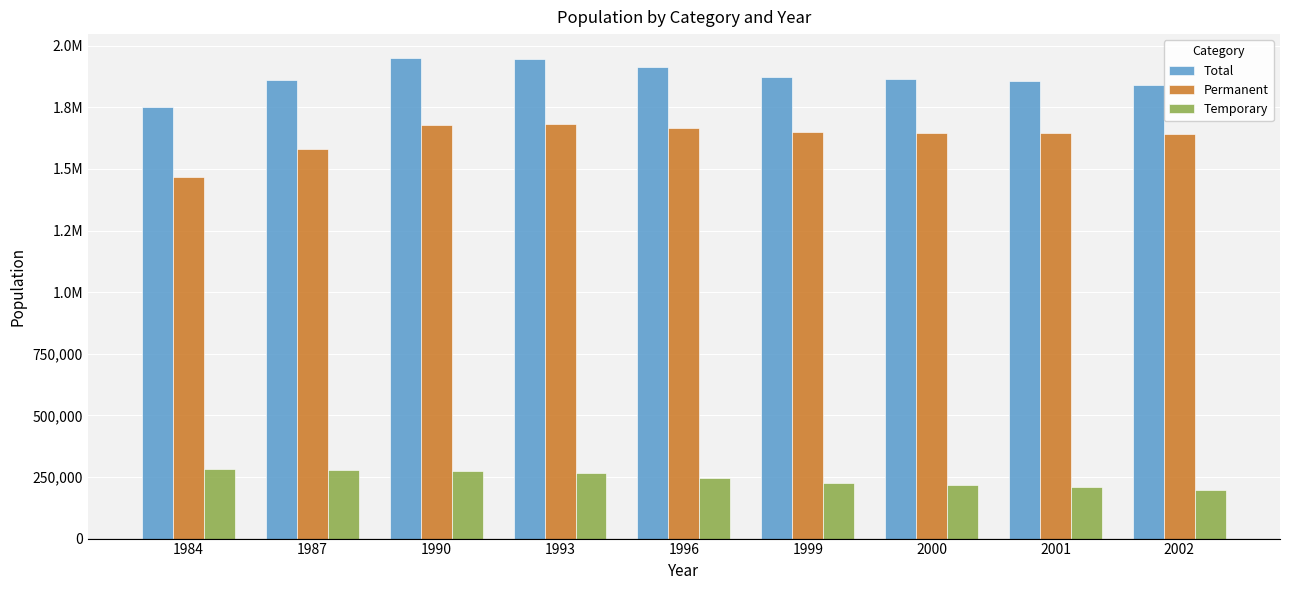

The Permanent series shows 2848015 at 1987. True or false?

False